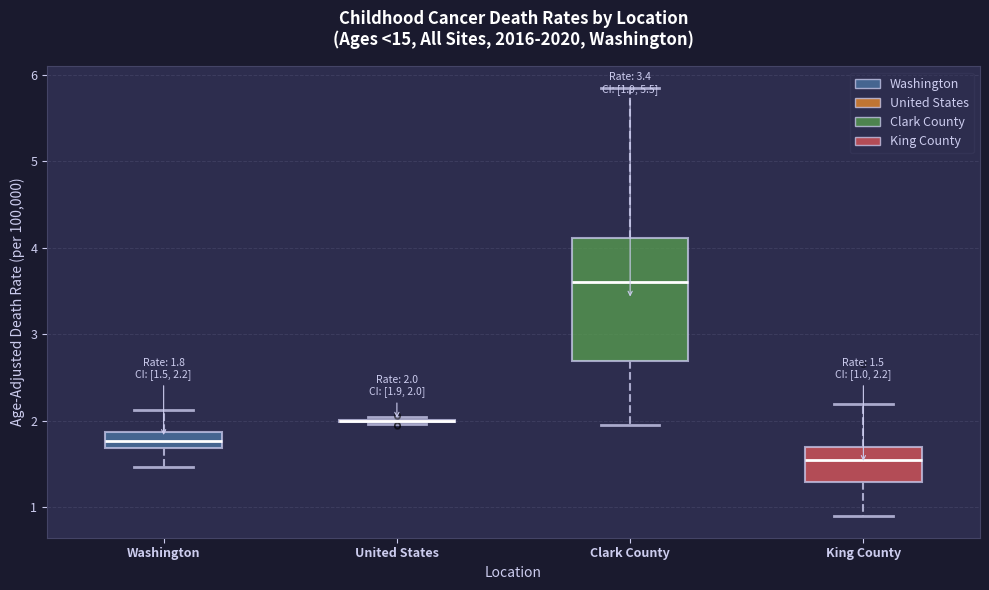

Which box is the tallest, from its lower edge to its upper edge?

Clark County